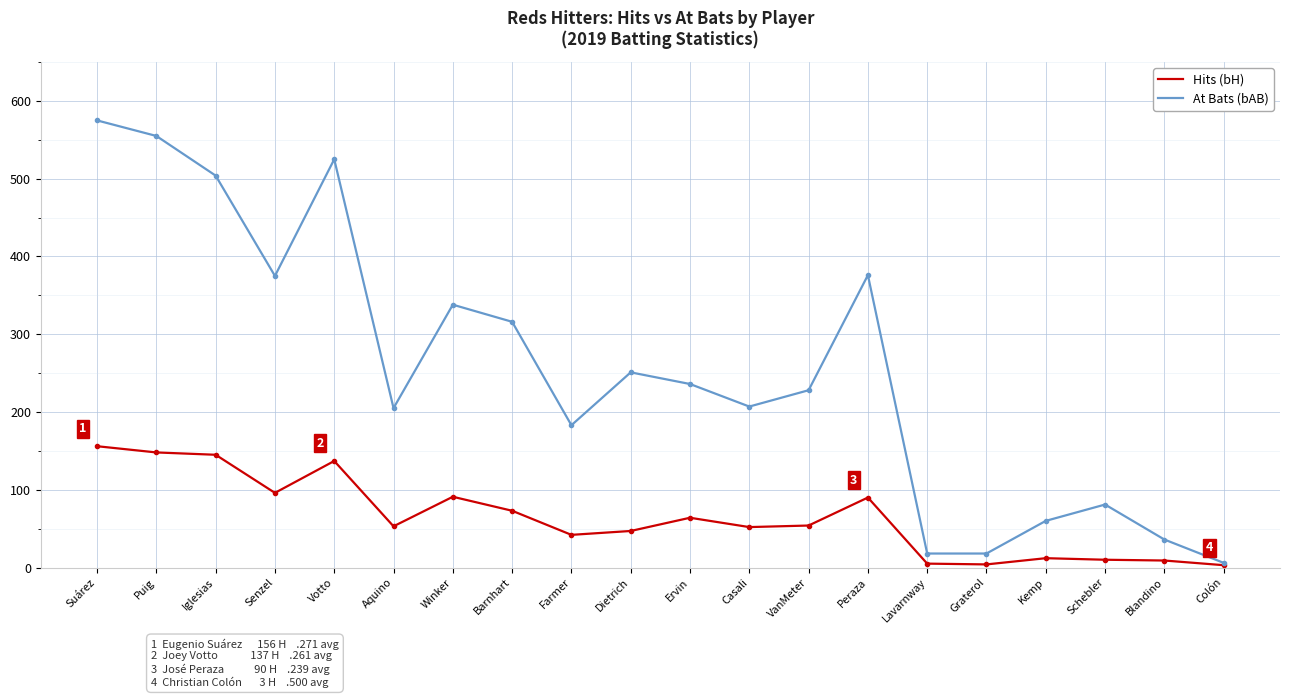

At Ervin, list the series in order from smallest to largest.

Hits (bH), At Bats (bAB)